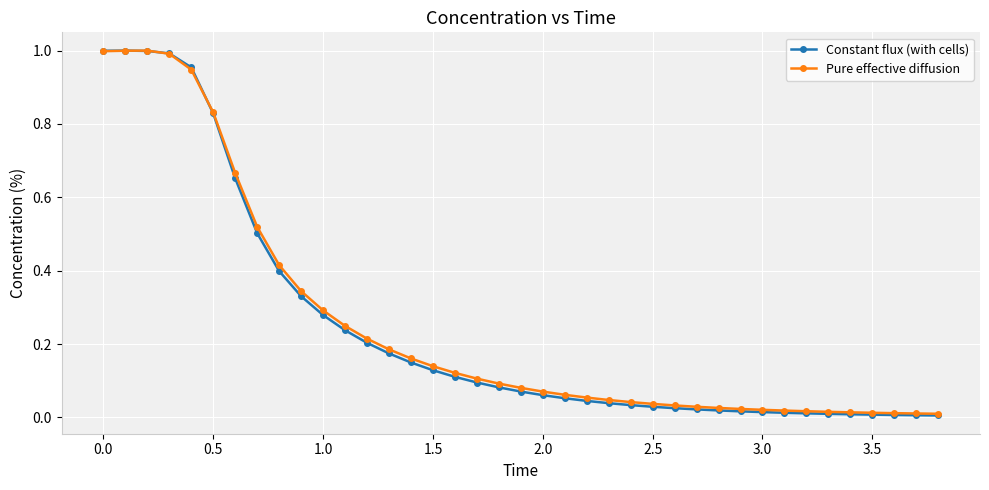

True or false: Constant flux (with cells) has more than 0 interior local peaks.

True